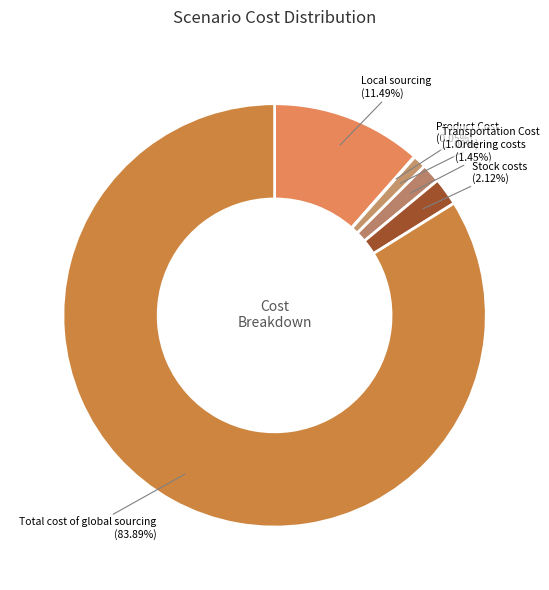

Is it true that Stock costs is 2% of the pie?

True